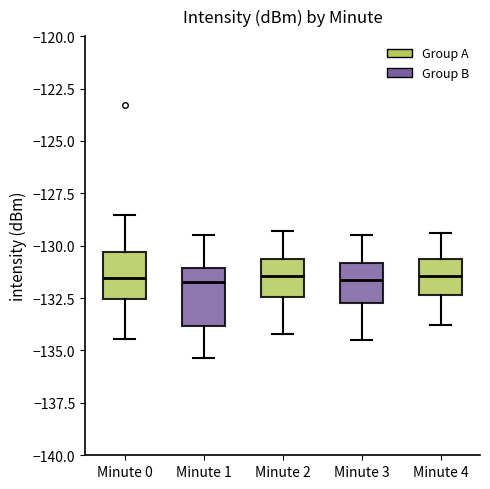

Where does the lower whisker of the box for Minute 0 end on the y-axis? The values are not printed on the chart, so give them approximately, as read against the axis.

-134.5